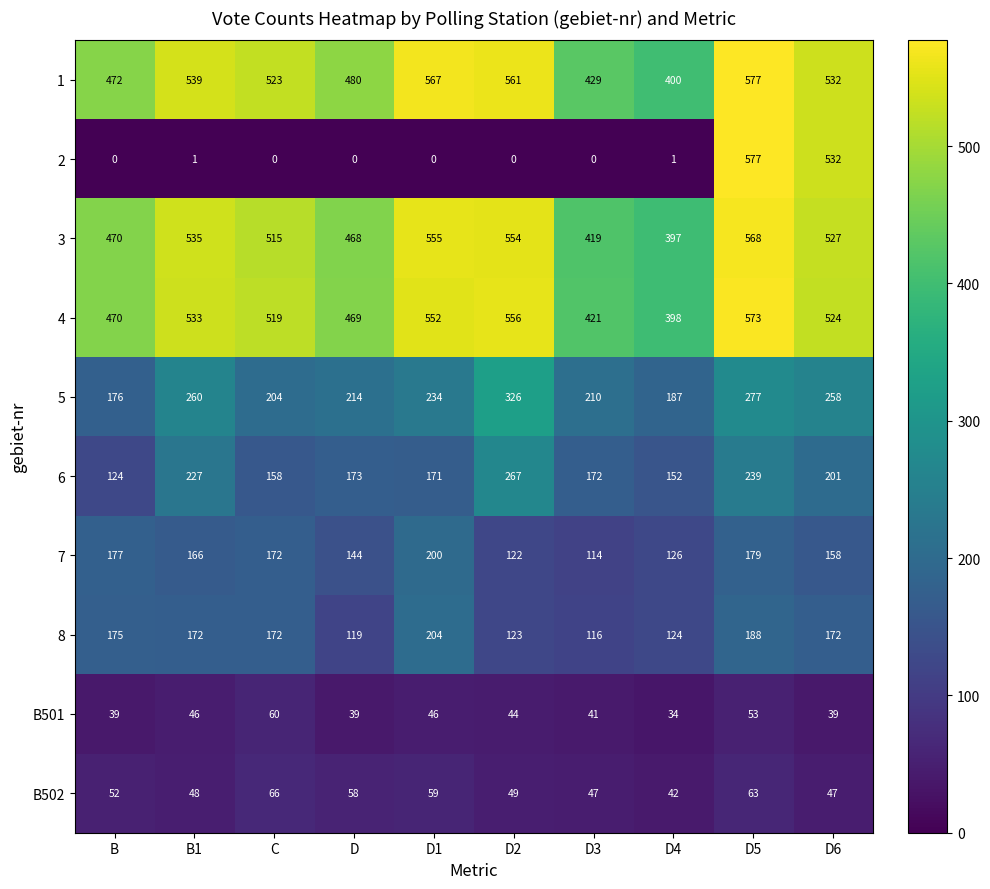

Where is 6 nearest to the value 195?

D6